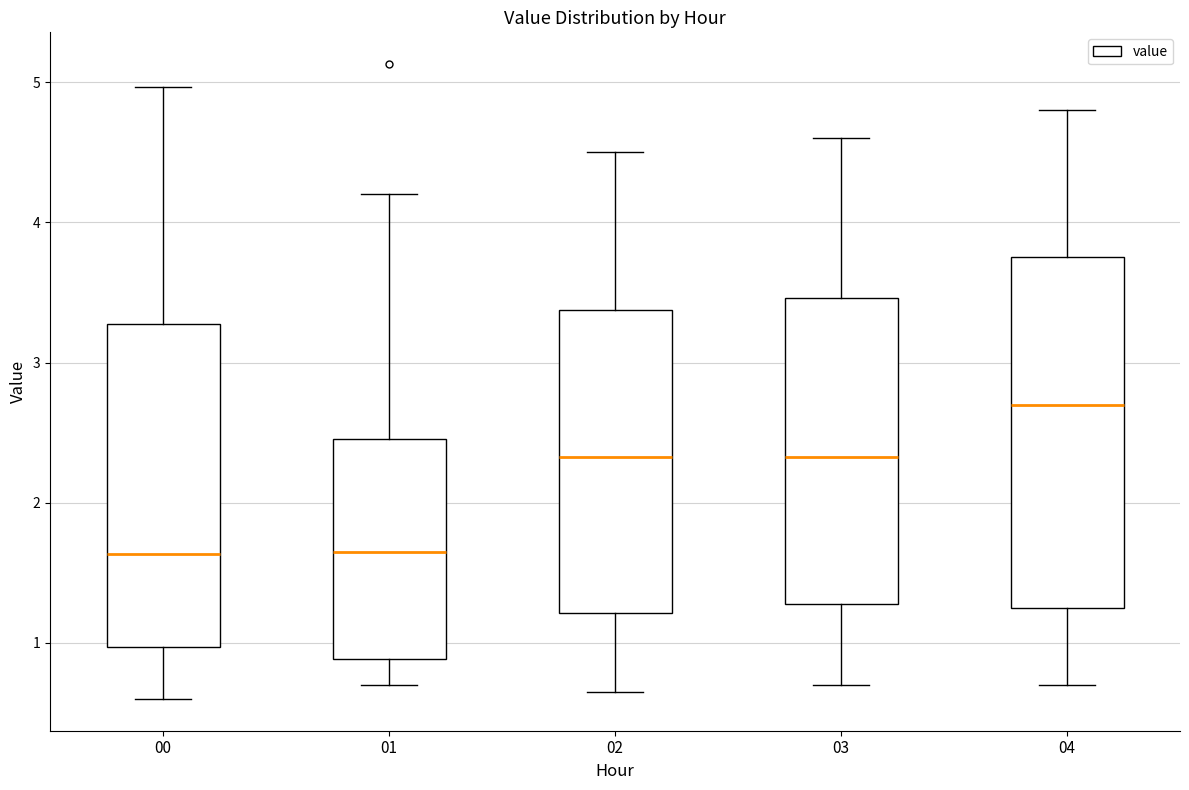

Where is the lower edge of the box at x = 04 on the y-axis? The values are not printed on the chart, so give them approximately, as read against the axis.

1.3